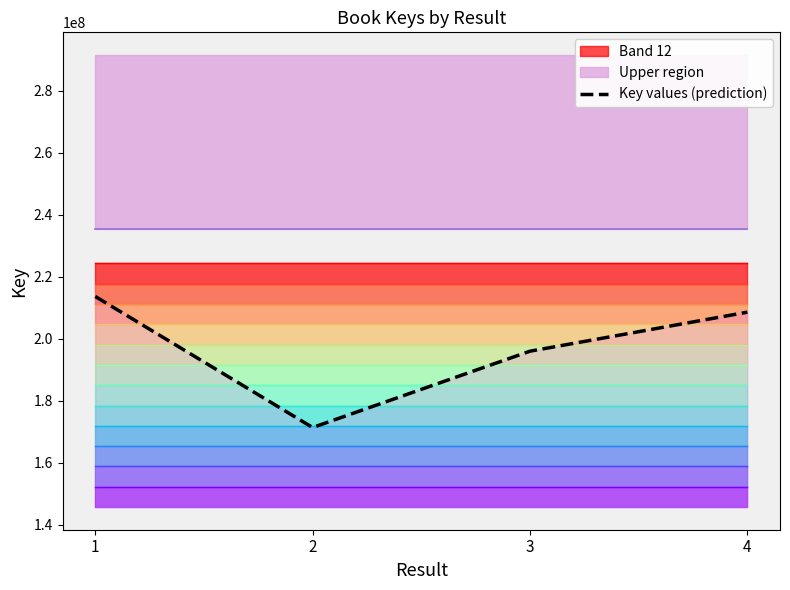

What is the value of the 2nd point from the left?

171314184